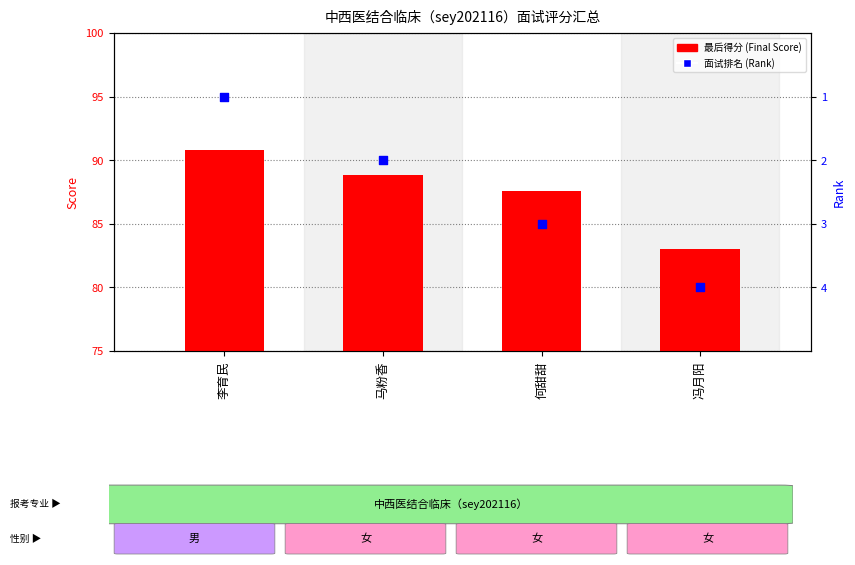

Is the value of Rank at 李育民 greater than the value of Final Score at 冯月阳?

No